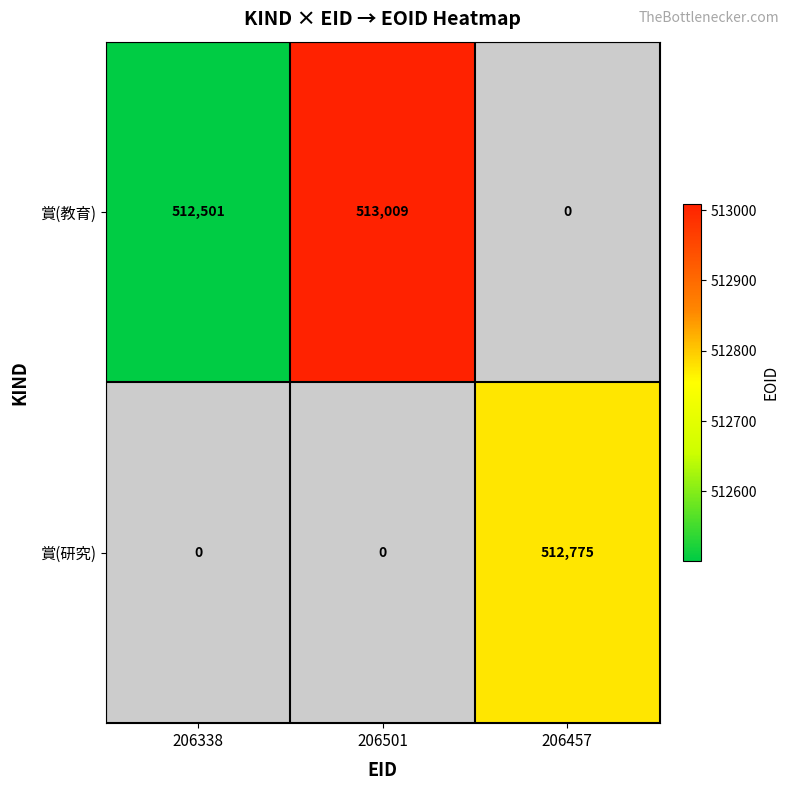

Is it true that 賞(研究) equals 690452 at 206457?

False